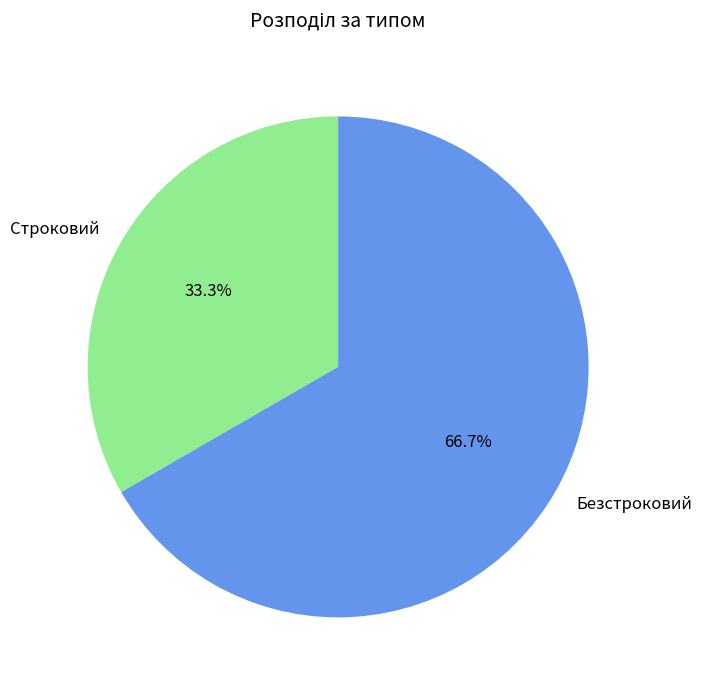

To the nearest percent, what is the difference between the Строковий and Безстроковий slice percentages?

33%